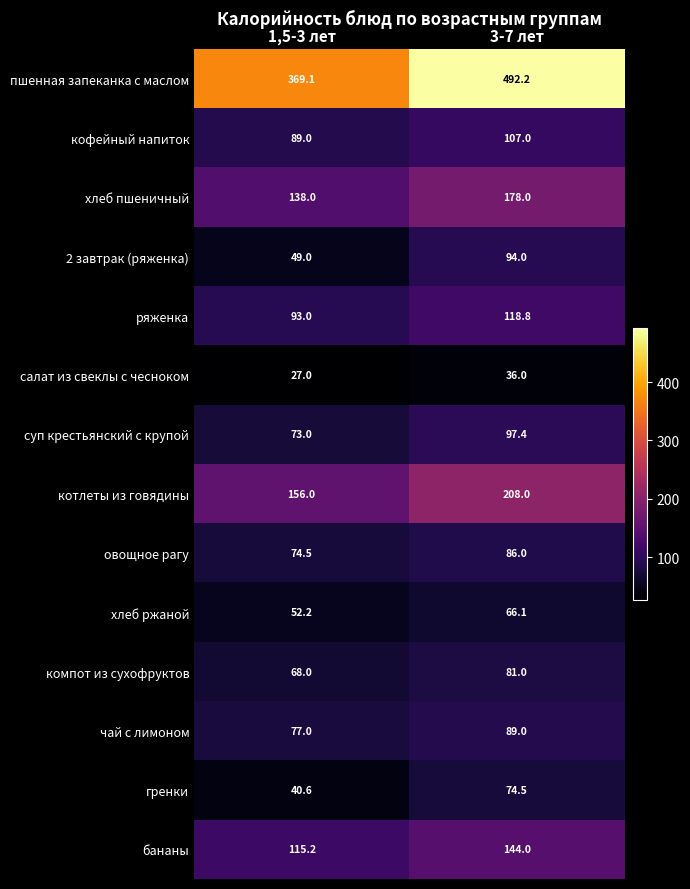

Is it true that овощное рагу equals 86.0 at 3-7 лет?

True